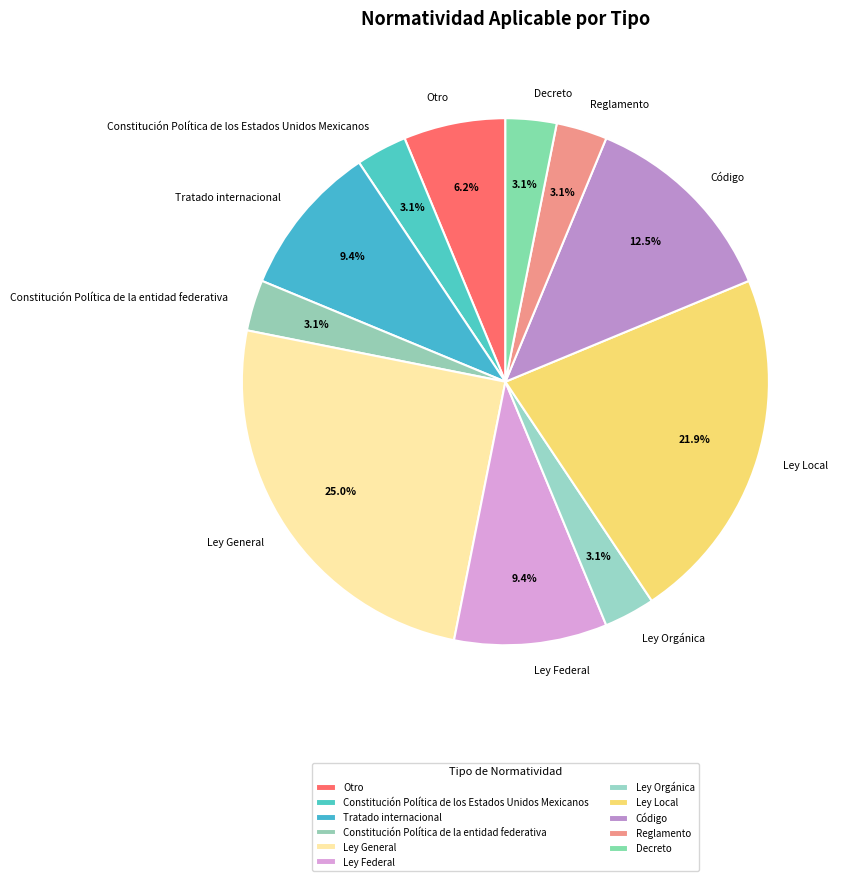

Which slice is the largest?

Ley General